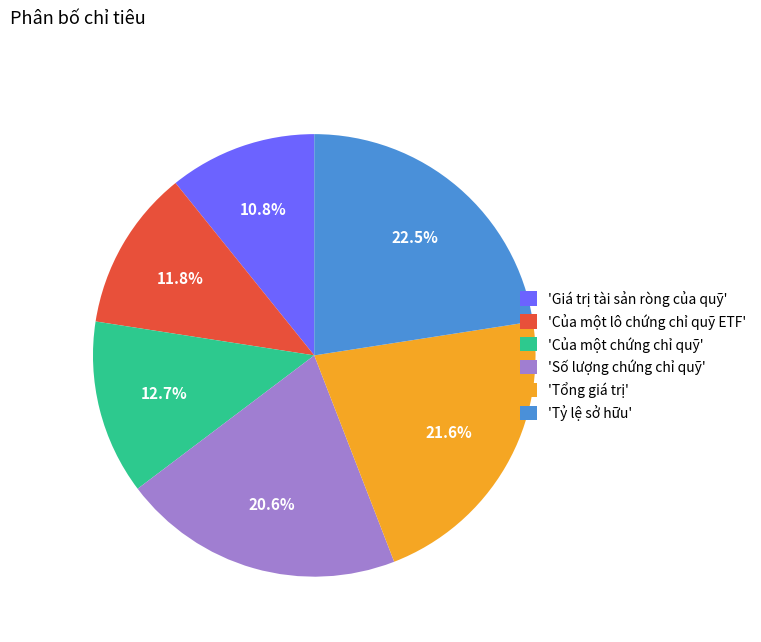

Rank the categories by value from lowest to highest.

'Giá trị tài sản ròng của quỹ', 'Của một lô chứng chỉ quỹ ETF', 'Của một chứng chỉ quỹ', 'Số lượng chứng chỉ quỹ', 'Tổng giá trị', 'Tỷ lệ sở hữu'